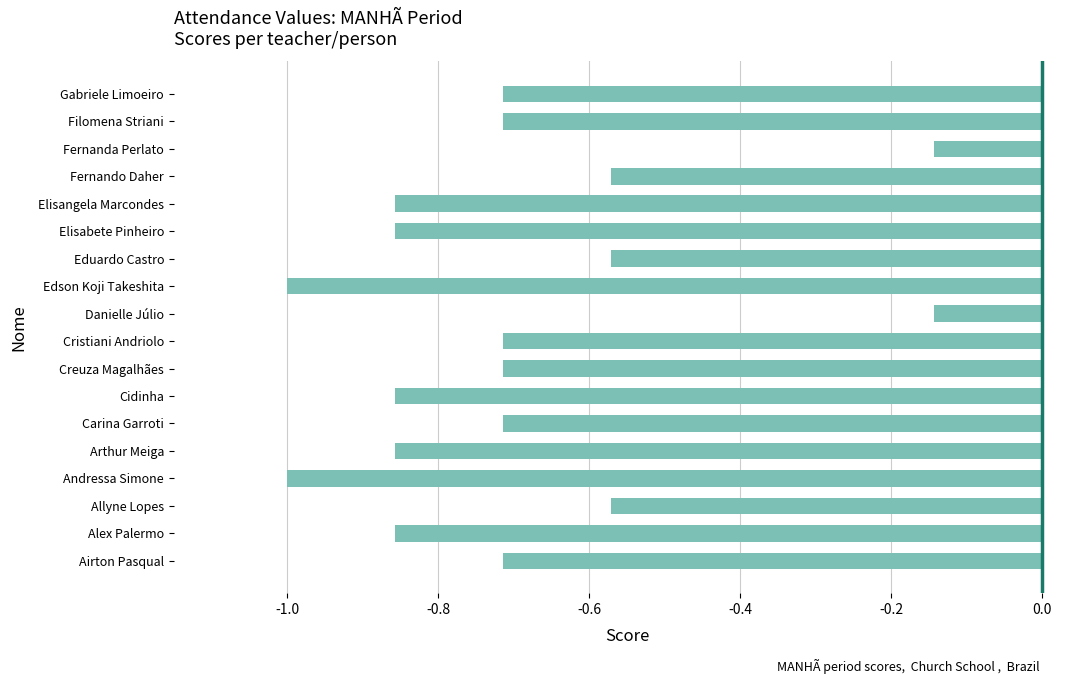

Between Danielle Júlio and Eduardo Castro, which is larger?

Danielle Júlio